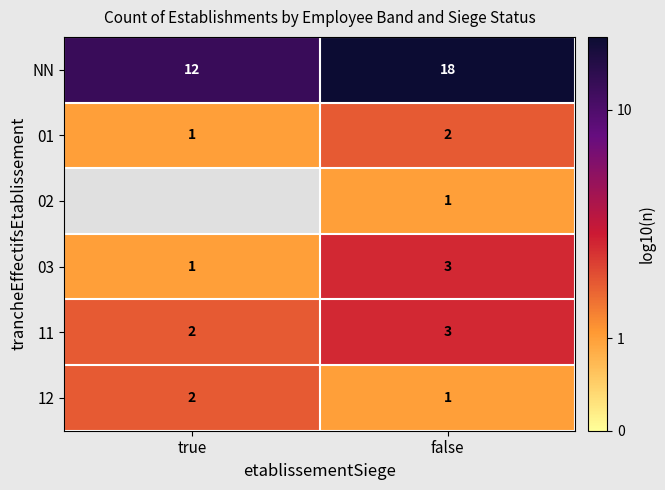

Which category has the lowest value in the 11 series?

true